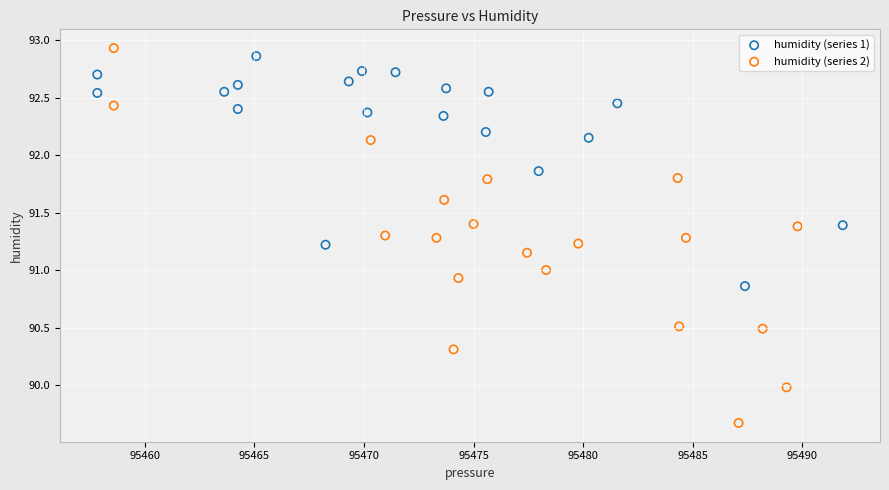

Which series has the largest Y range (max minus min)?

humidity (series 2)